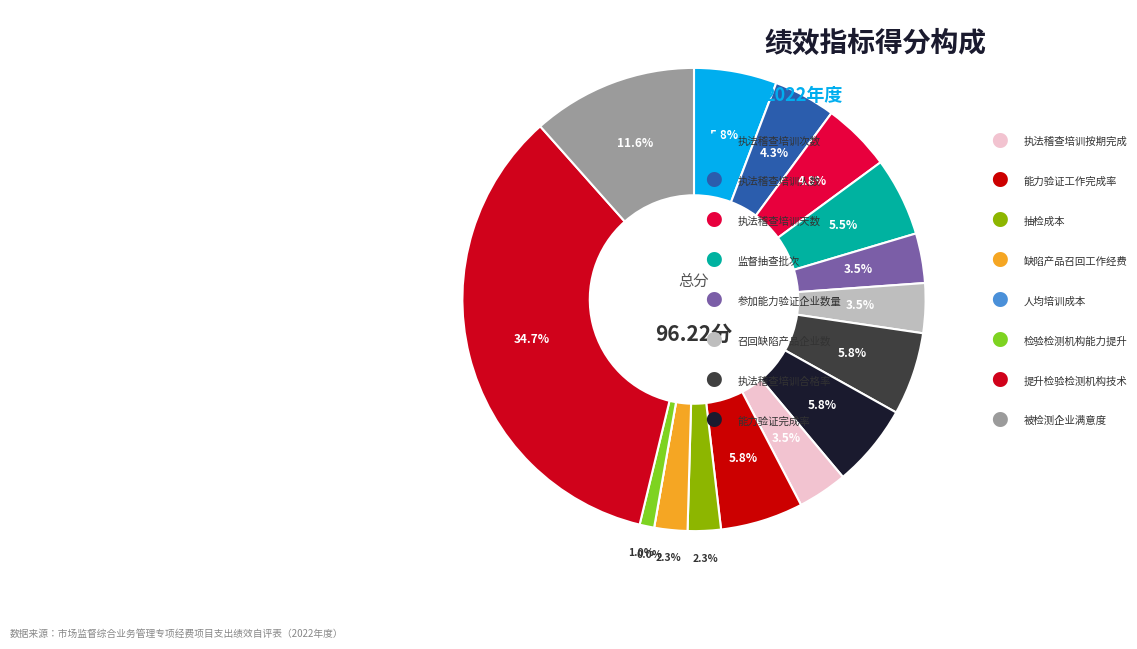

To the nearest percent, what is the difference between the largest and smallest slice percentages?

35%